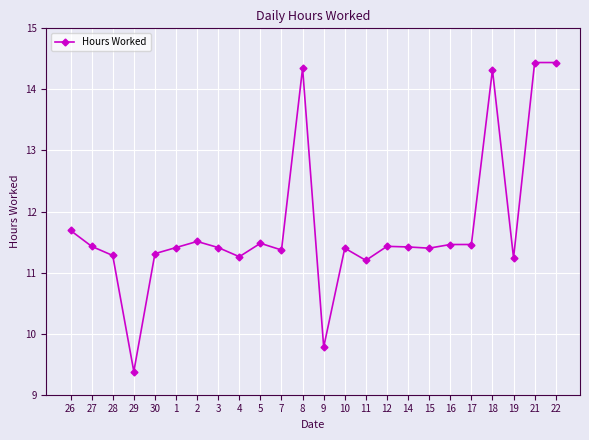

True or false: the data has more than 2 interior local peaks.

True